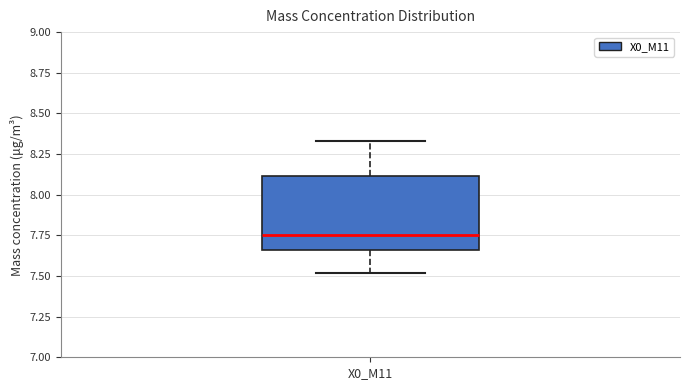

Where does the upper whisker of the box for X0_M11 end on the y-axis? The values are not printed on the chart, so give them approximately, as read against the axis.

8.35